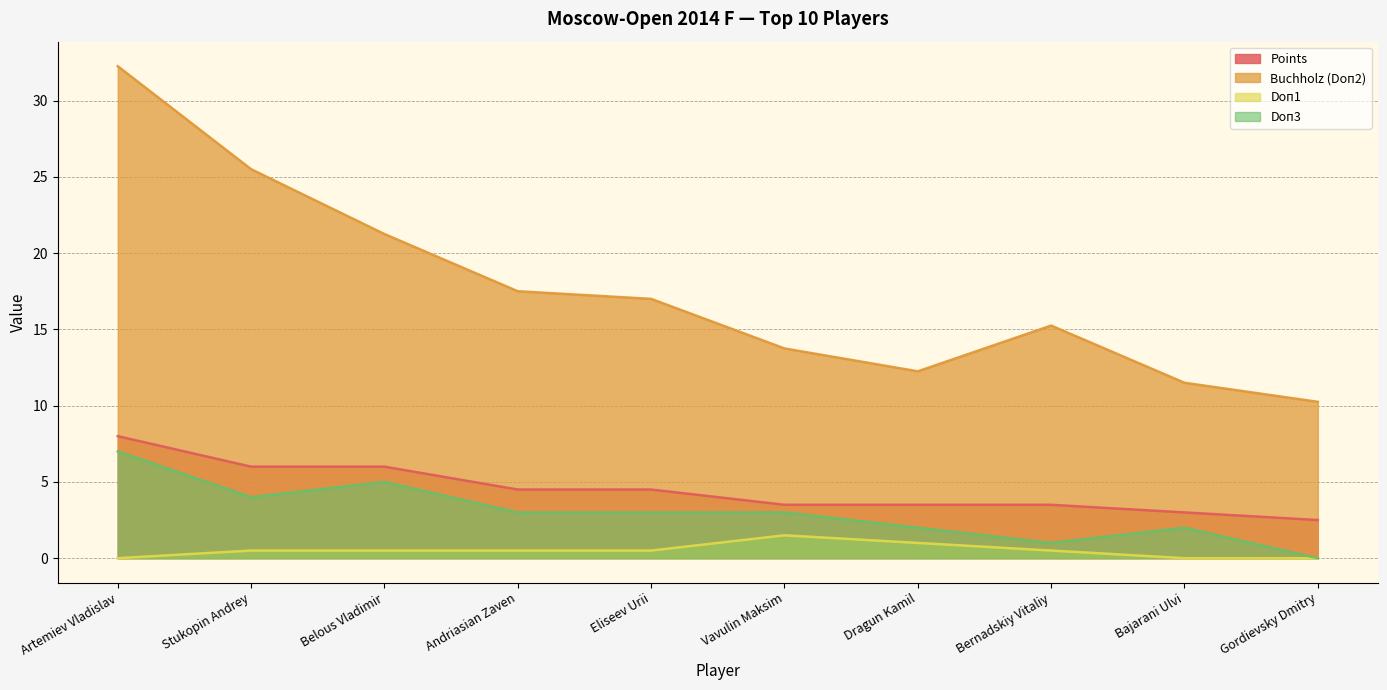

Between Stukopin Andrey and Bernadskiy Vitaliy, which series saw the biggest shift?

Buchholz (Doп2)